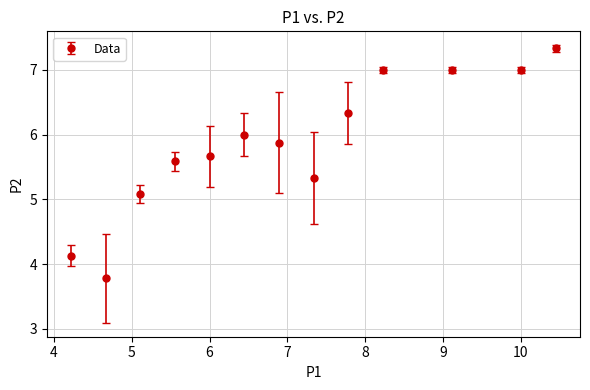

What is the average value?

5.9